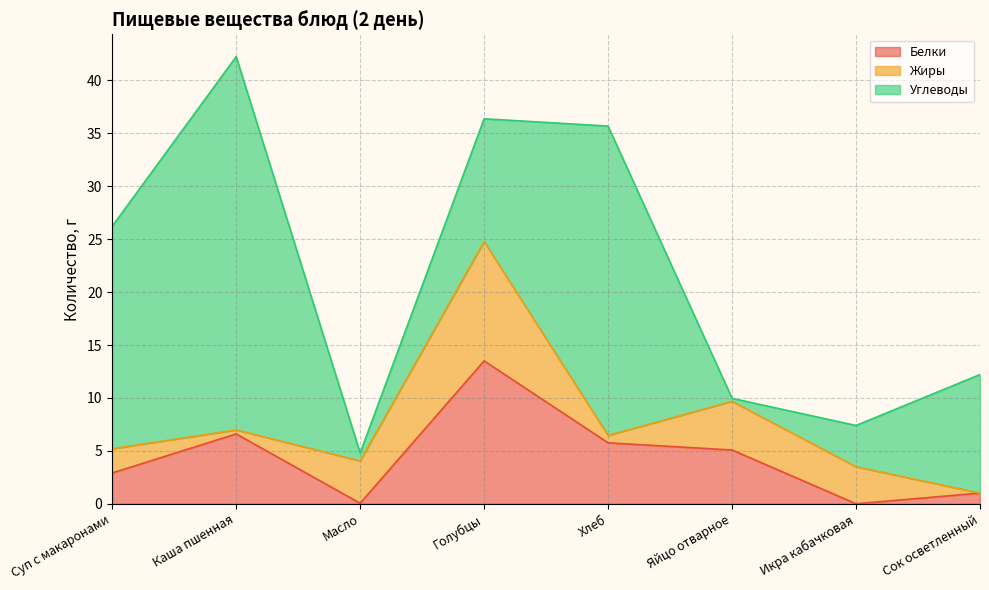

Which series has the largest total across all categories?

Углеводы